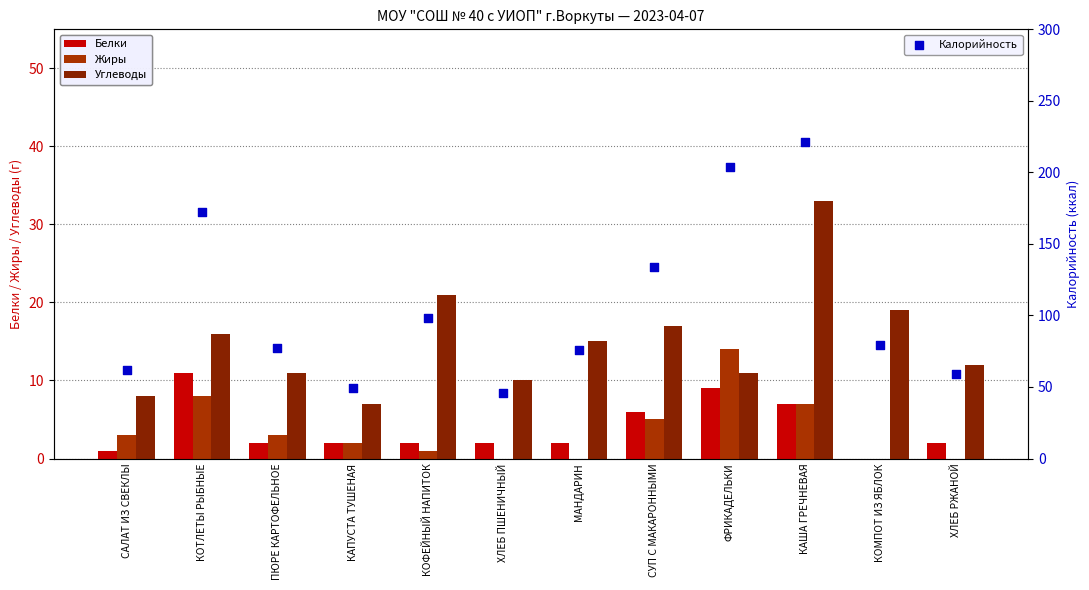

Is the value of Углеводы at МАНДАРИН greater than the value of Белки at МАНДАРИН?

Yes